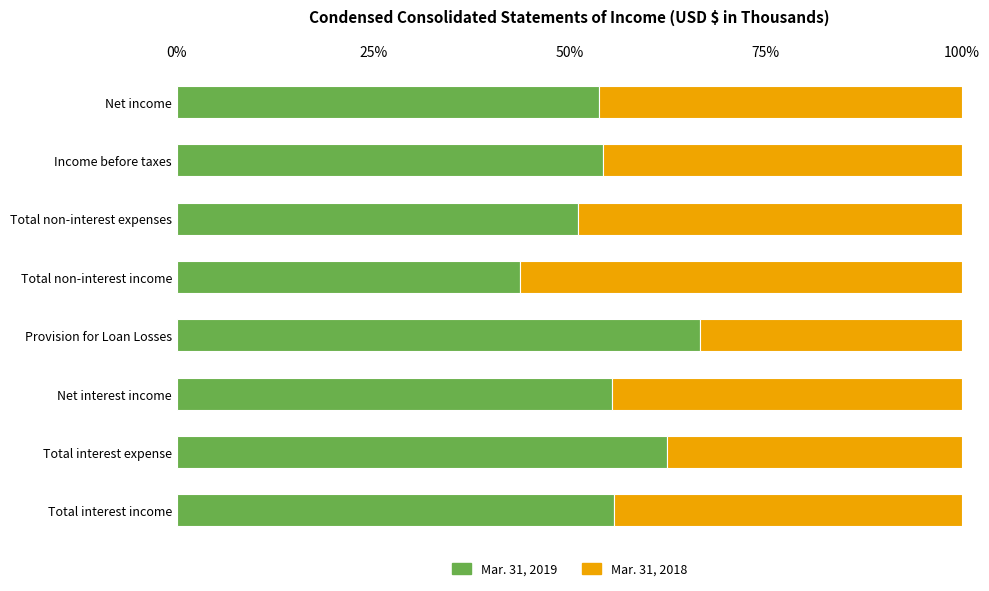

What is the sum of the Mar. 31, 2019 values at Total non-interest expenses and Total interest expense?

113.5